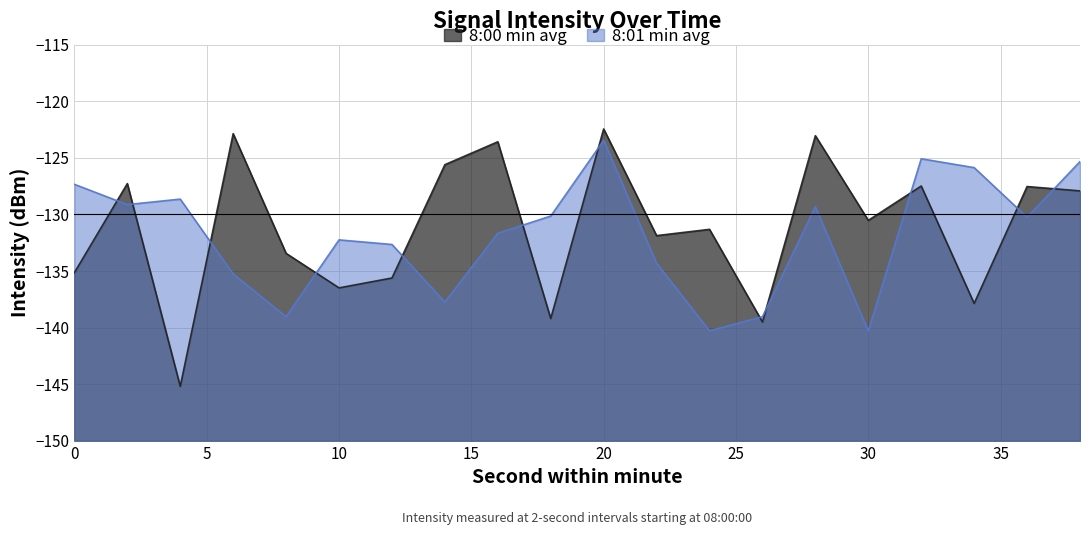

Where is 8:00 min avg nearest to the value -133?

8